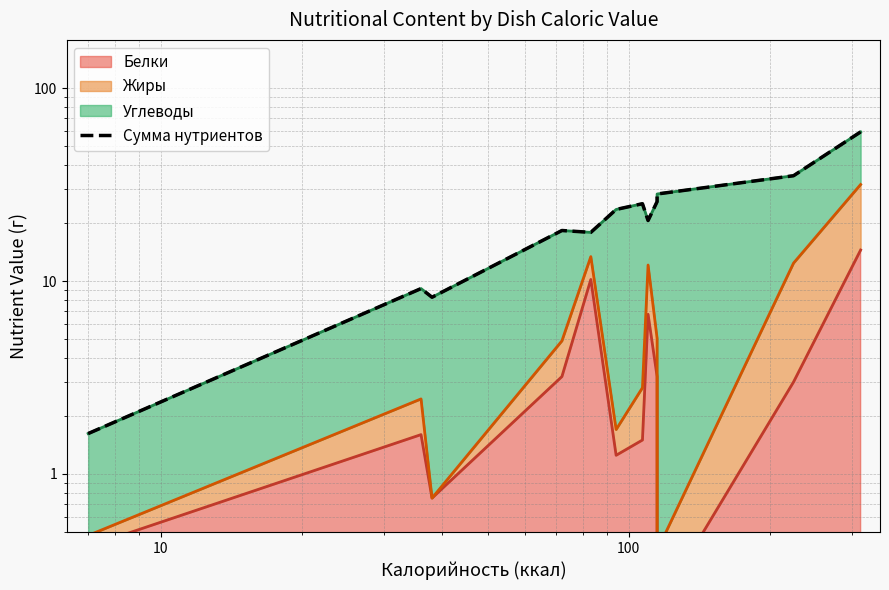

Does the chart have visible grid lines?

Yes